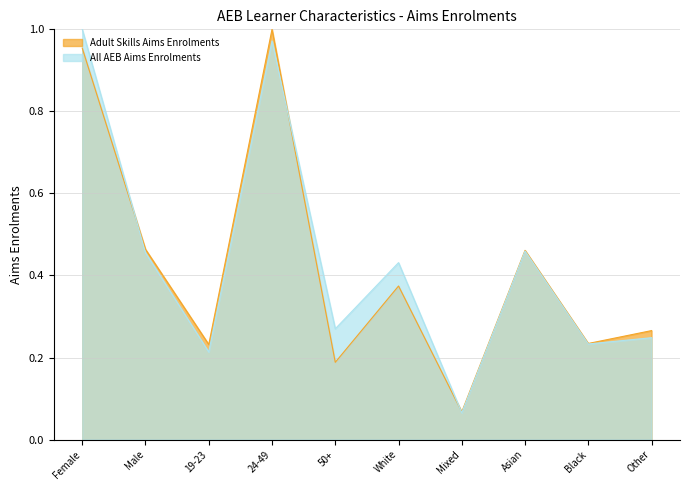

What position from the left is White?

6